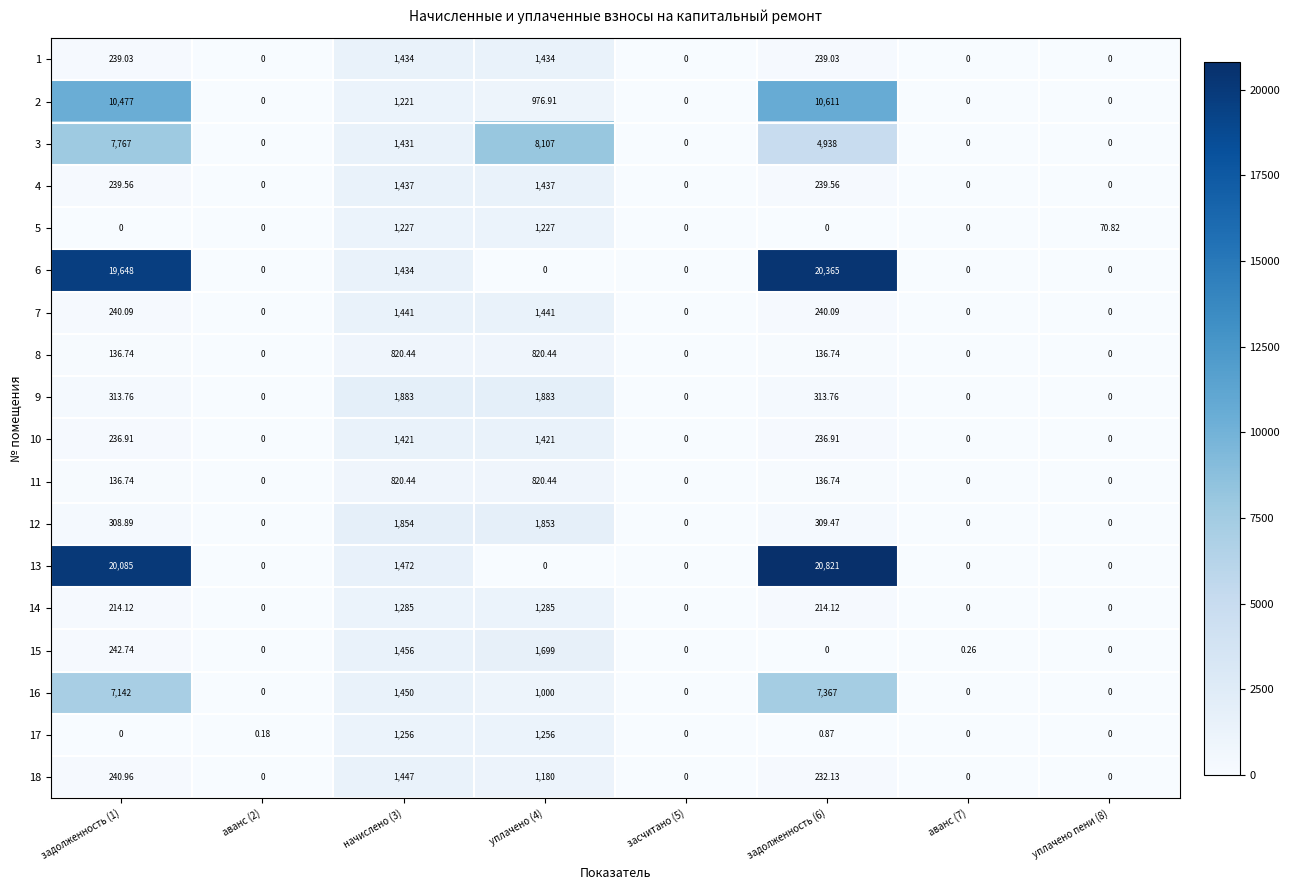

Is the value of 11 at задолженность (1) greater than the value of 1 at задолженность (1)?

No